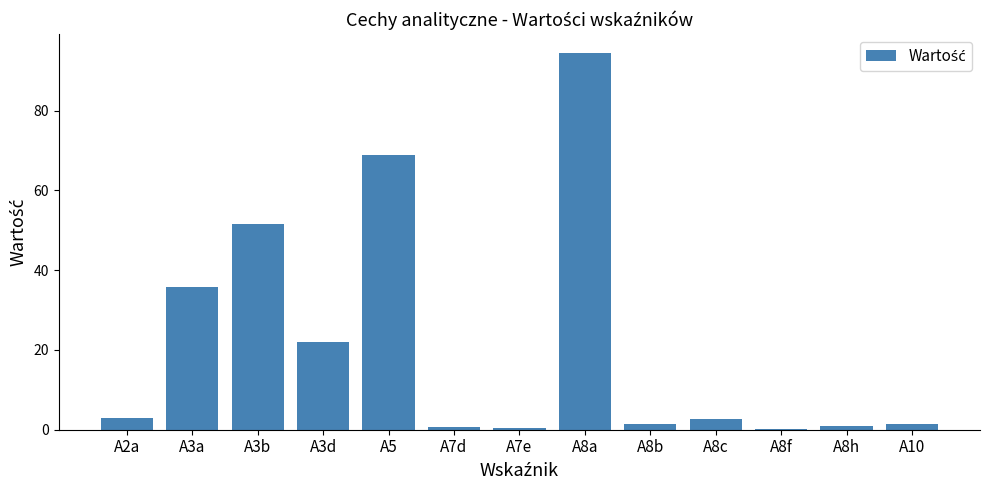

True or false: the data shows 93.3 at A5.

False